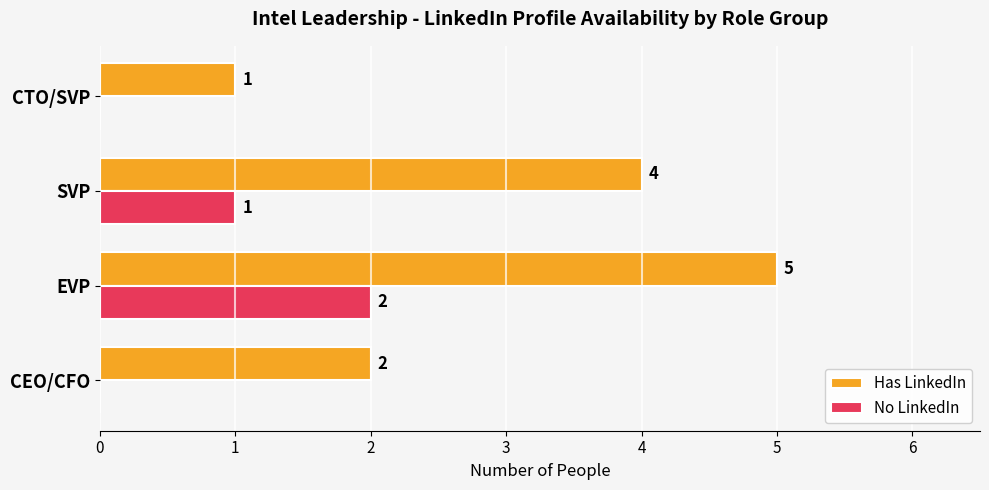

The Has LinkedIn series shows 1 at SVP. True or false?

False